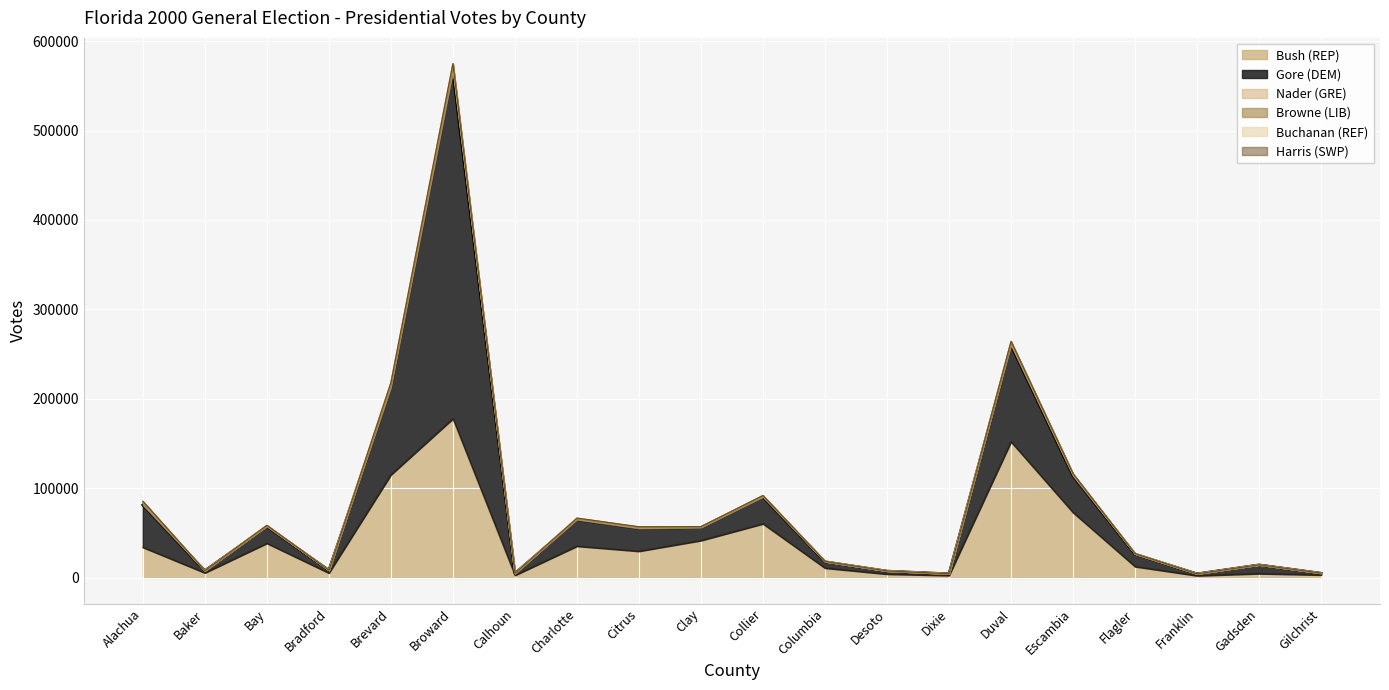

Is it true that Browne (LIB) equals 24 at Gadsden?

True